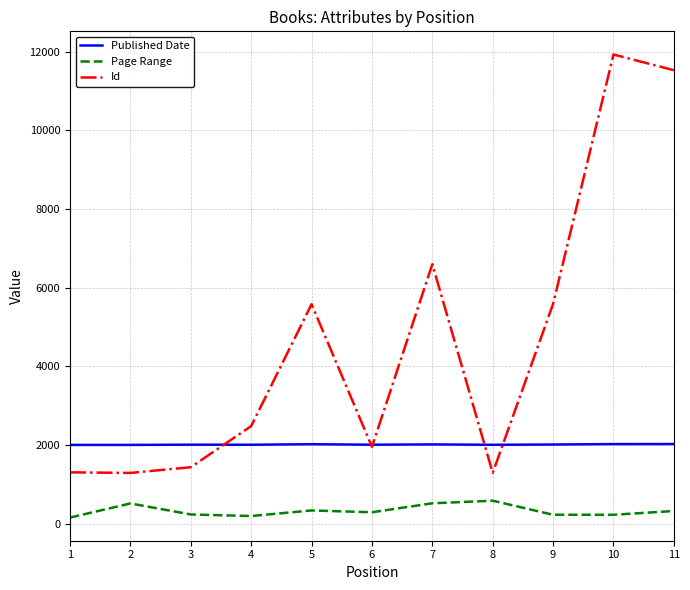

True or false: Page Range and Id intersect in this chart.

False